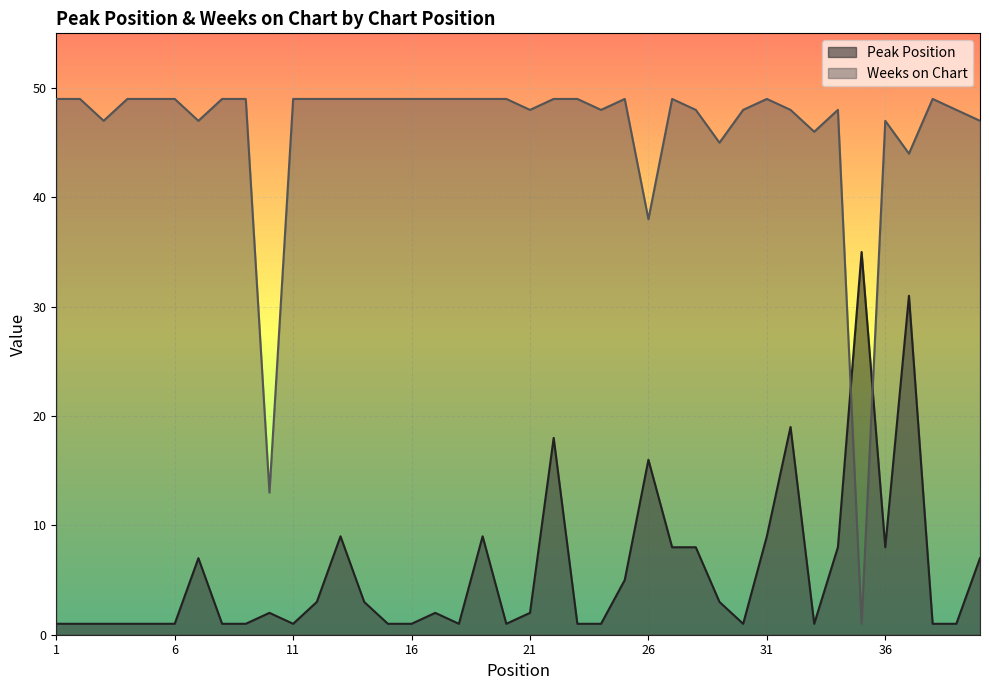

Between 18 and 39, which is larger?

18